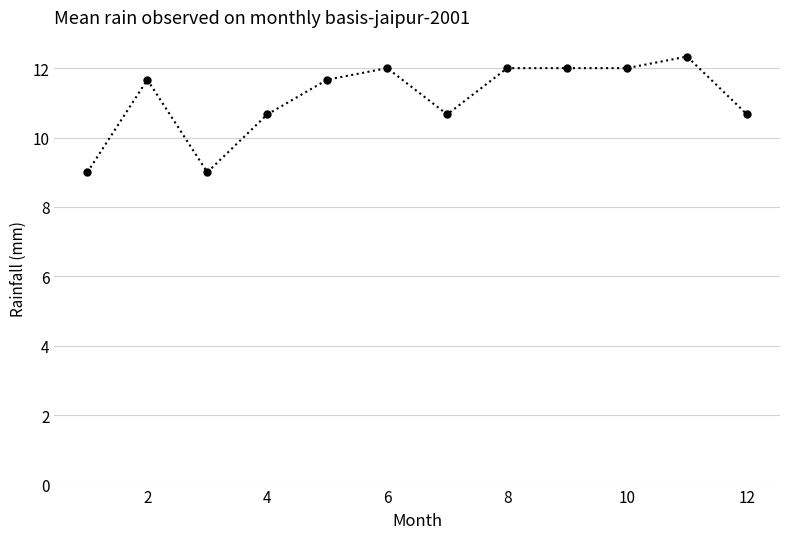

What is the maximum value shown in the chart?

12.3